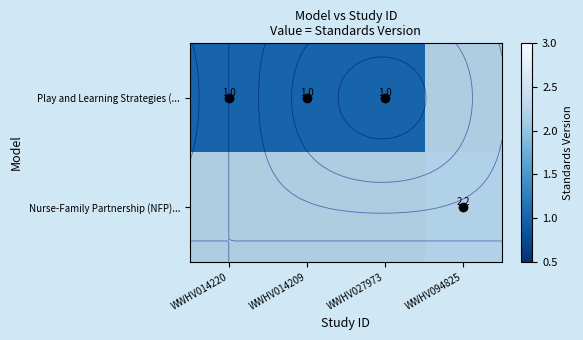

At how many categories does at least one series exceed 1?

1